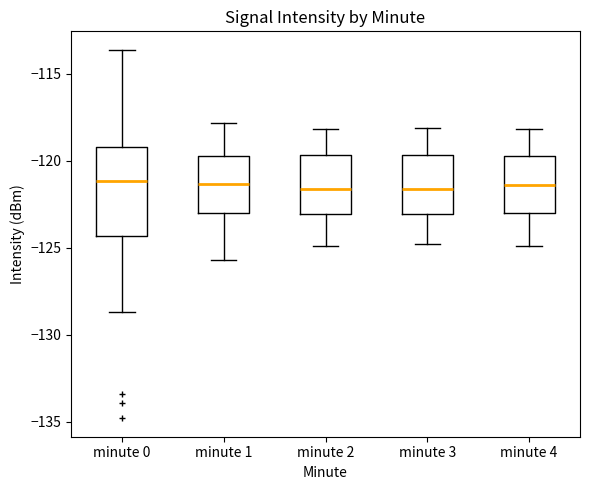

Where does the median line of the box for minute 2 sit on the y-axis? The values are not printed on the chart, so give them approximately, as read against the axis.

-121.5